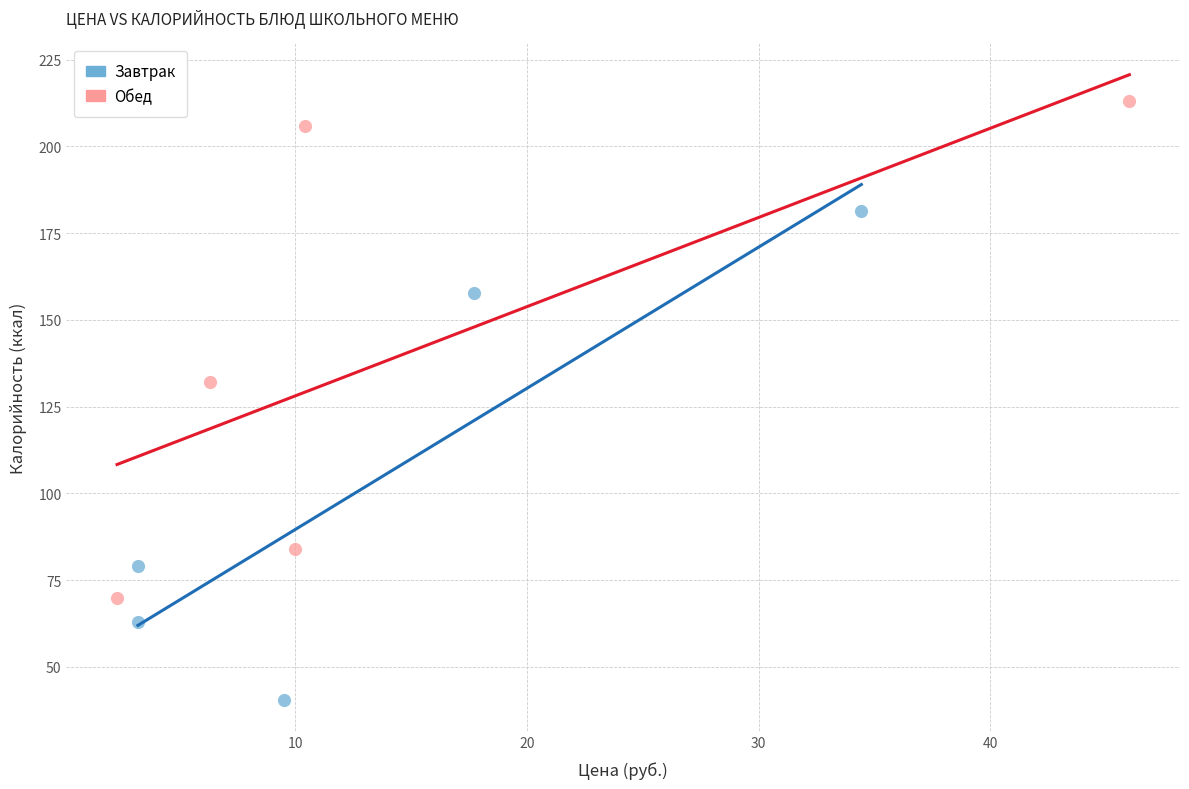

Which series has the widest spread of Y values?

Обед